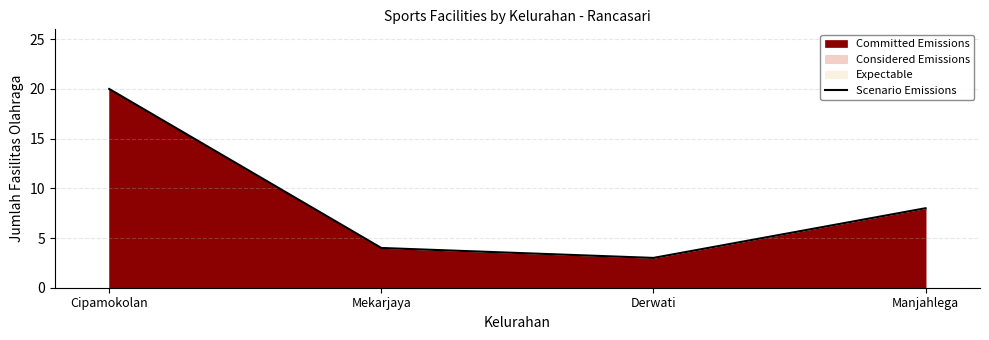

Reading right to left, list all the values displayed in this chart.

8	3	4	20